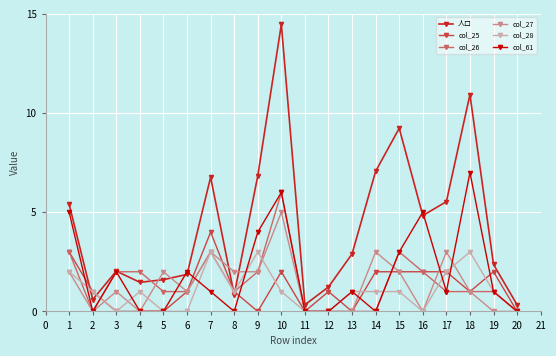

Read the col_61 value at 17.

1.0